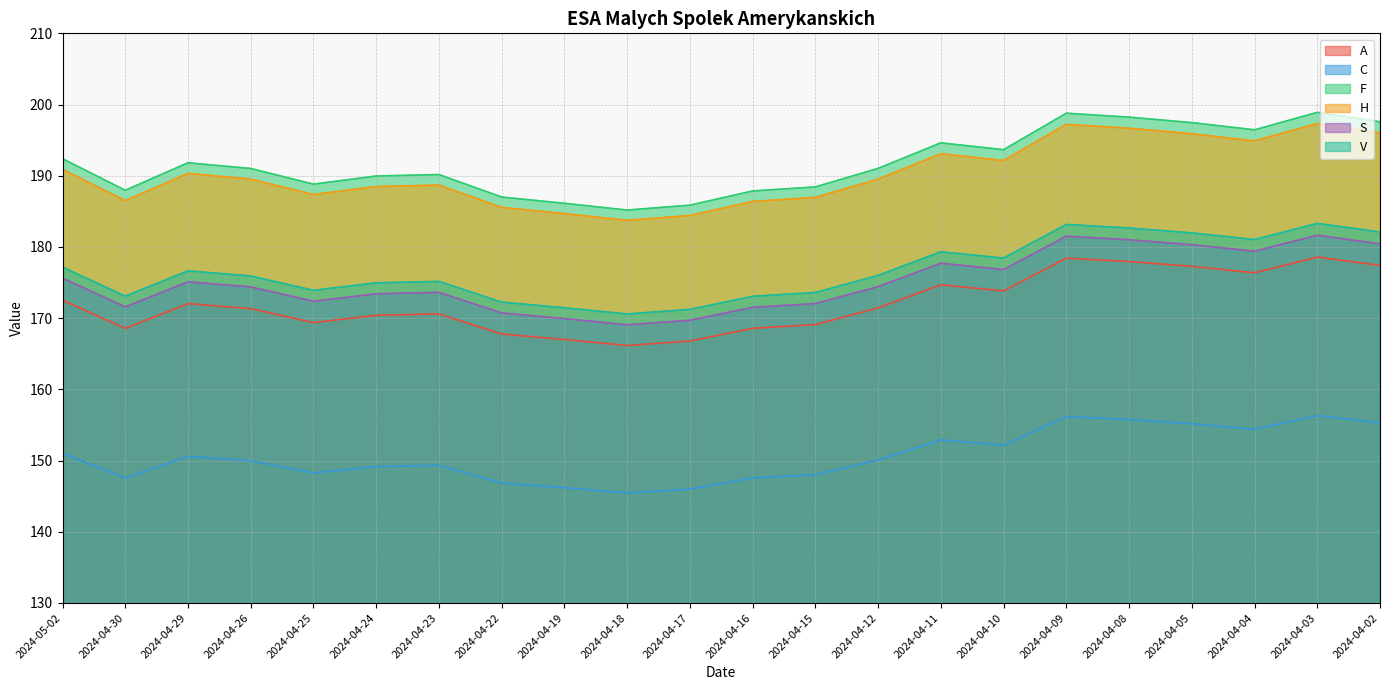

What position from the left is 2024-04-12?

14